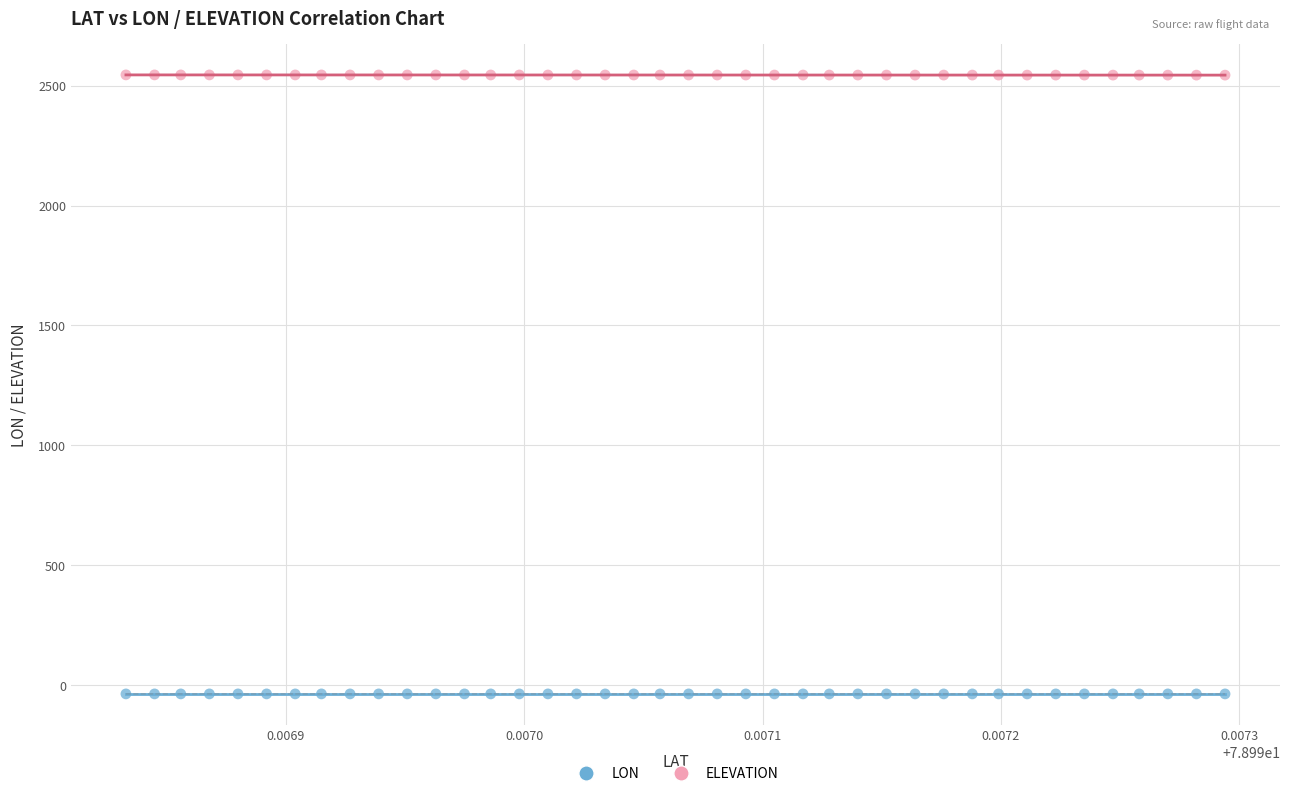

Which series contains the lowest Y value?

LON